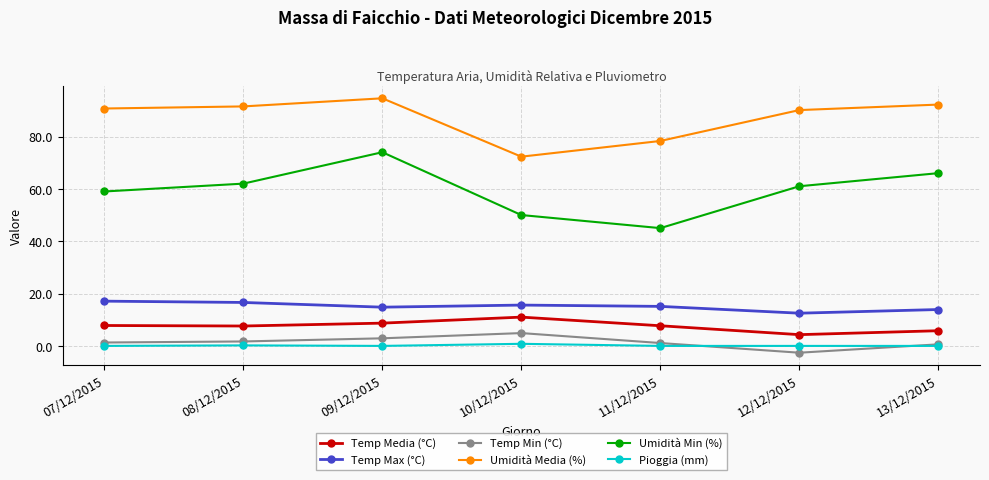

True or false: Temp Min (°C) and Temp Media (°C) cross at least once.

False